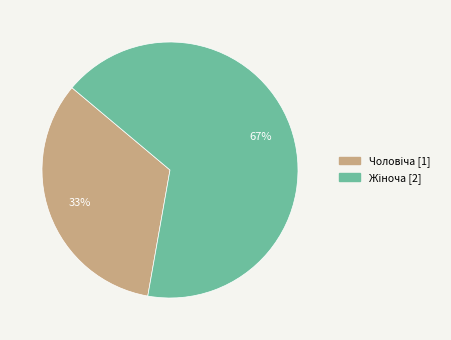

Does any single category account for the majority?

Yes